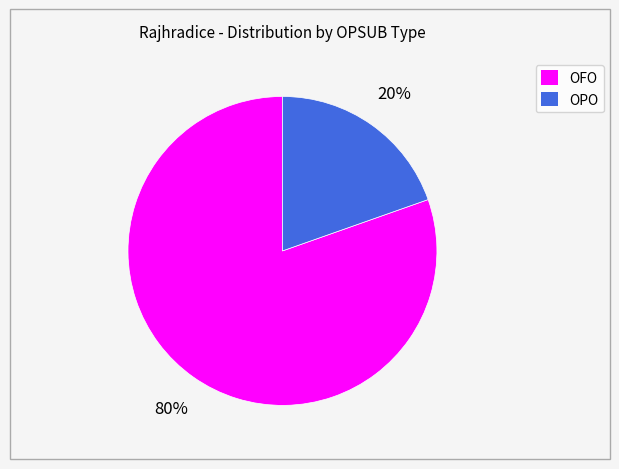

Does any single category account for the majority?

Yes